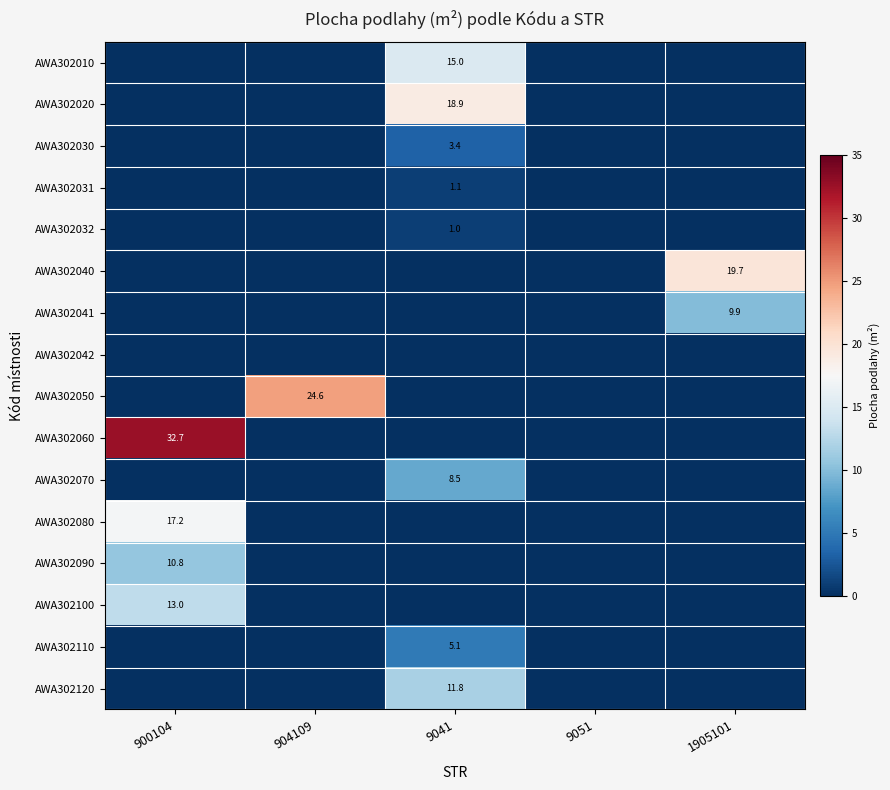

Is it true that AWA302120 equals 5.9 at 9041?

False